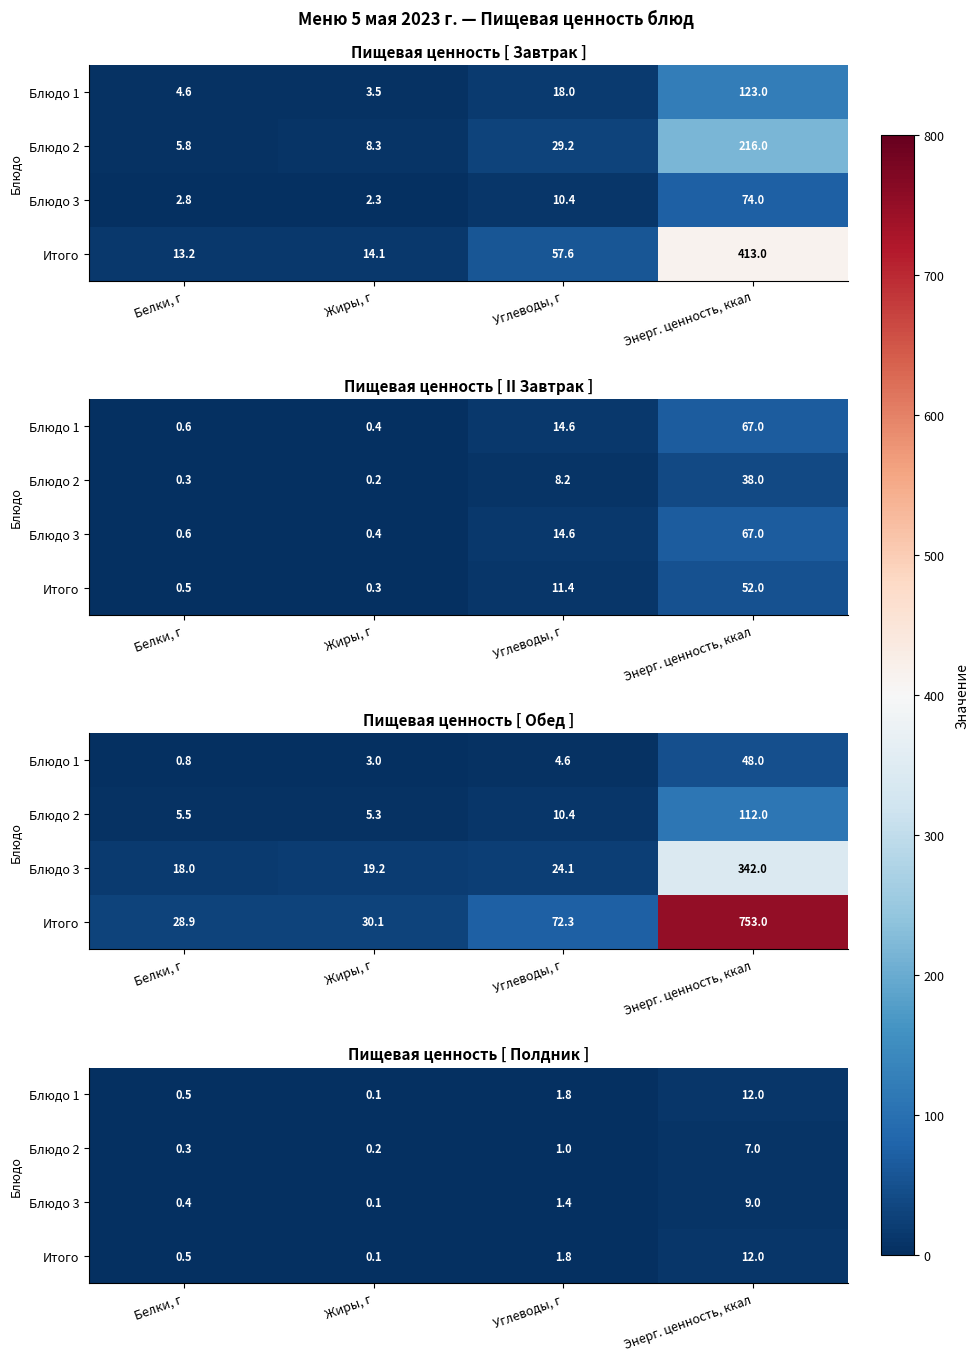

At which label does Блюдо 3 first exceed 1?

Углеводы, г